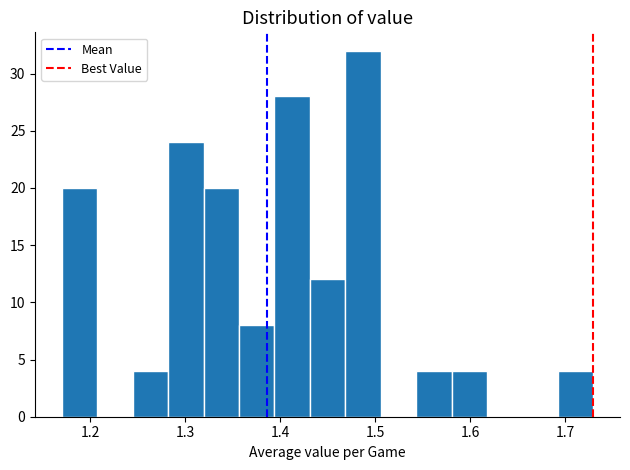

Read against the x-axis, roughly where is the centre of the tallest bar?

1.49